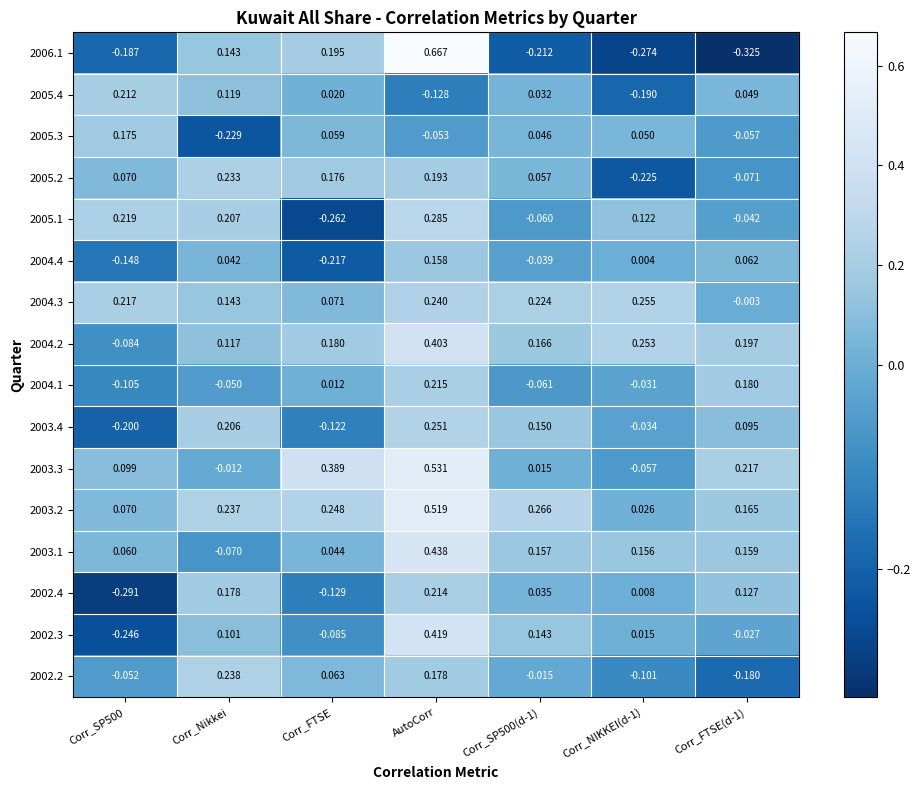

At which category is the sum across all series the highest?

AutoCorr